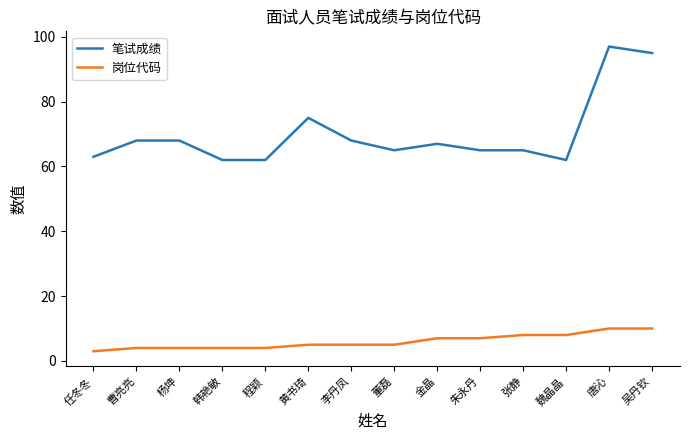

What are all the series names shown in the legend?

笔试成绩, 岗位代码